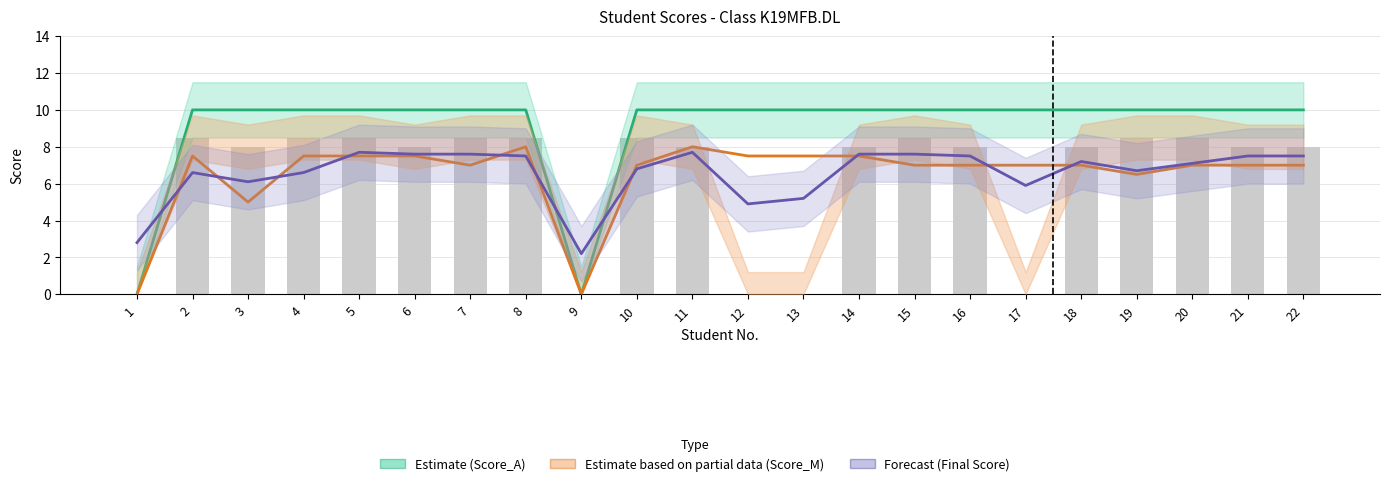

Between 12 and 5, which is larger?

12